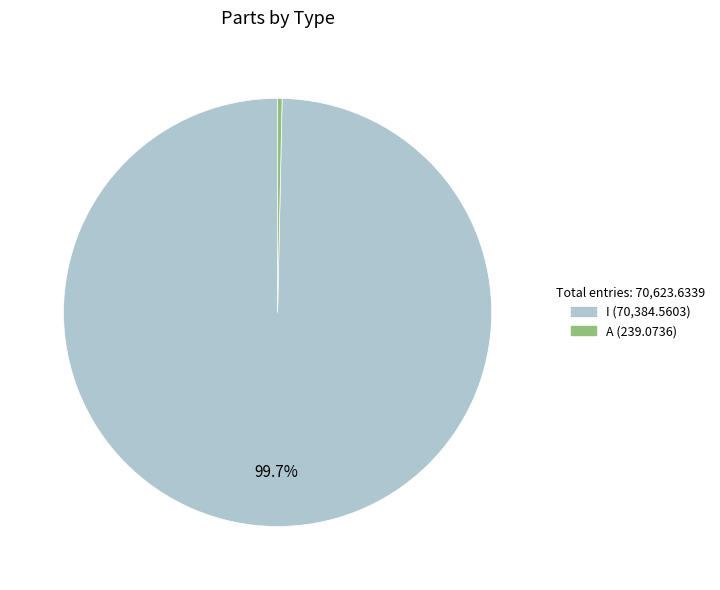

To the nearest percent, what is the average slice percentage?

50%